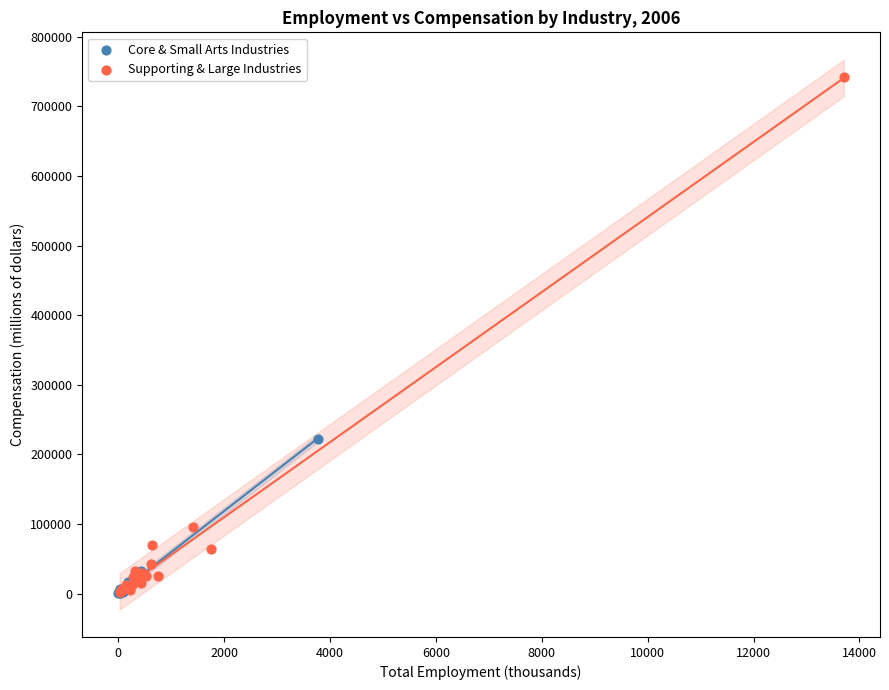

What are all the series names shown in the legend?

Core & Small Arts Industries, Supporting & Large Industries